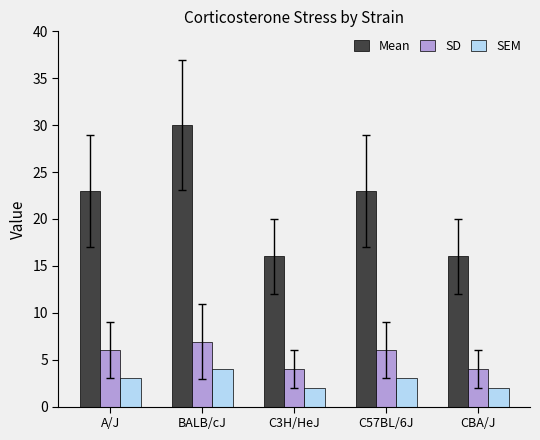

Reading left to right, extract all data points from this chart.

Mean: A/J=23.0	BALB/cJ=30.0	C3H/HeJ=16.0	C57BL/6J=23.0	CBA/J=16.0
SD: A/J=6.0	BALB/cJ=6.9	C3H/HeJ=4.0	C57BL/6J=6.0	CBA/J=4.0
SEM: A/J=3.0	BALB/cJ=4.0	C3H/HeJ=2.0	C57BL/6J=3.0	CBA/J=2.0